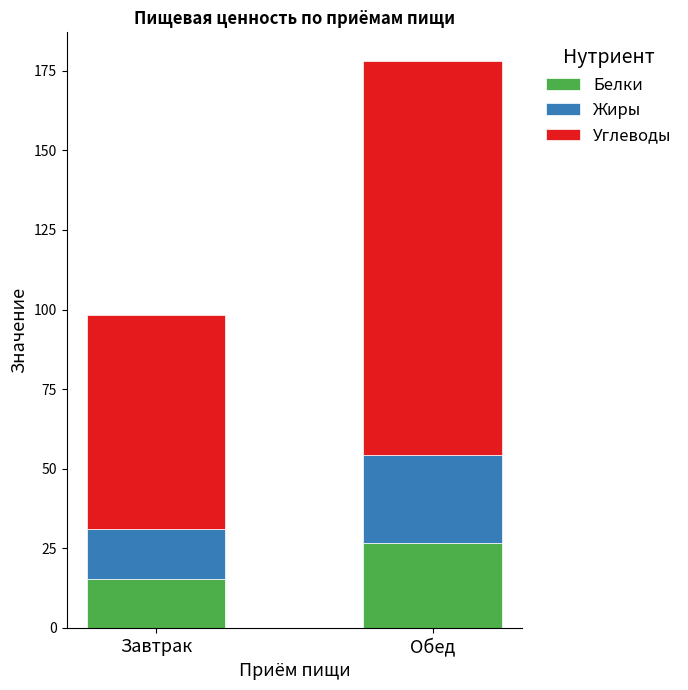

What is the difference between the Белки values at Завтрак and Обед?

11.2